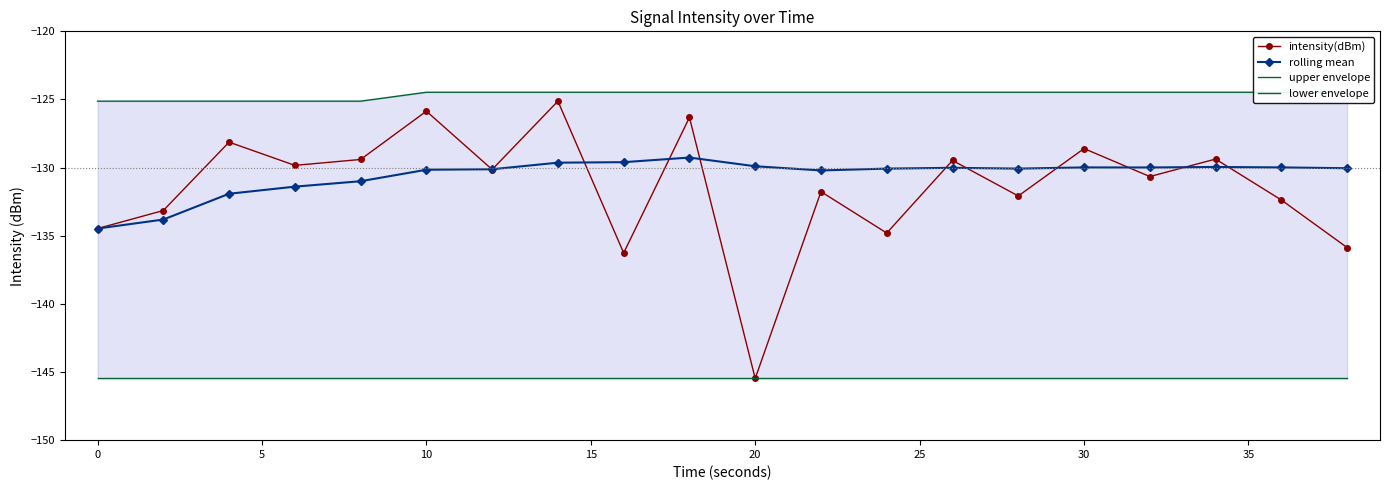

True or false: intensity(dBm) has more than 0 points higher than both neighbors.

True